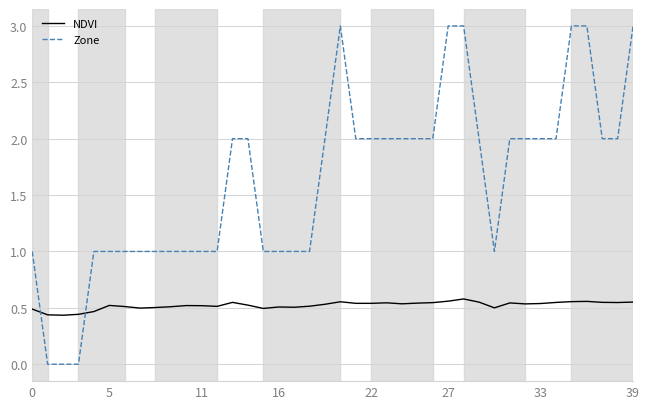

What is the greatest value displayed?

3.0